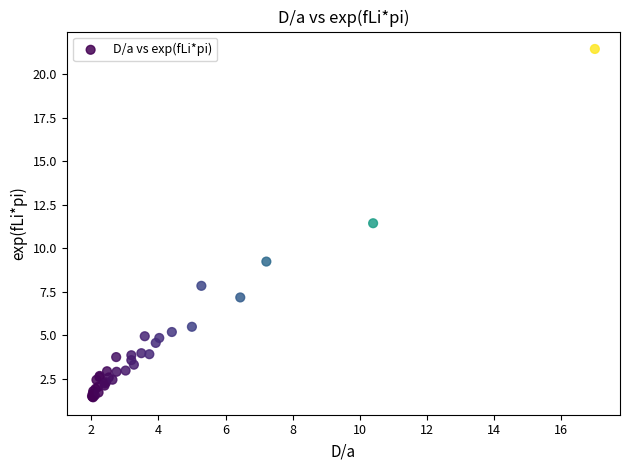

What Y value in the scatter plot is closest to 11?

11.4